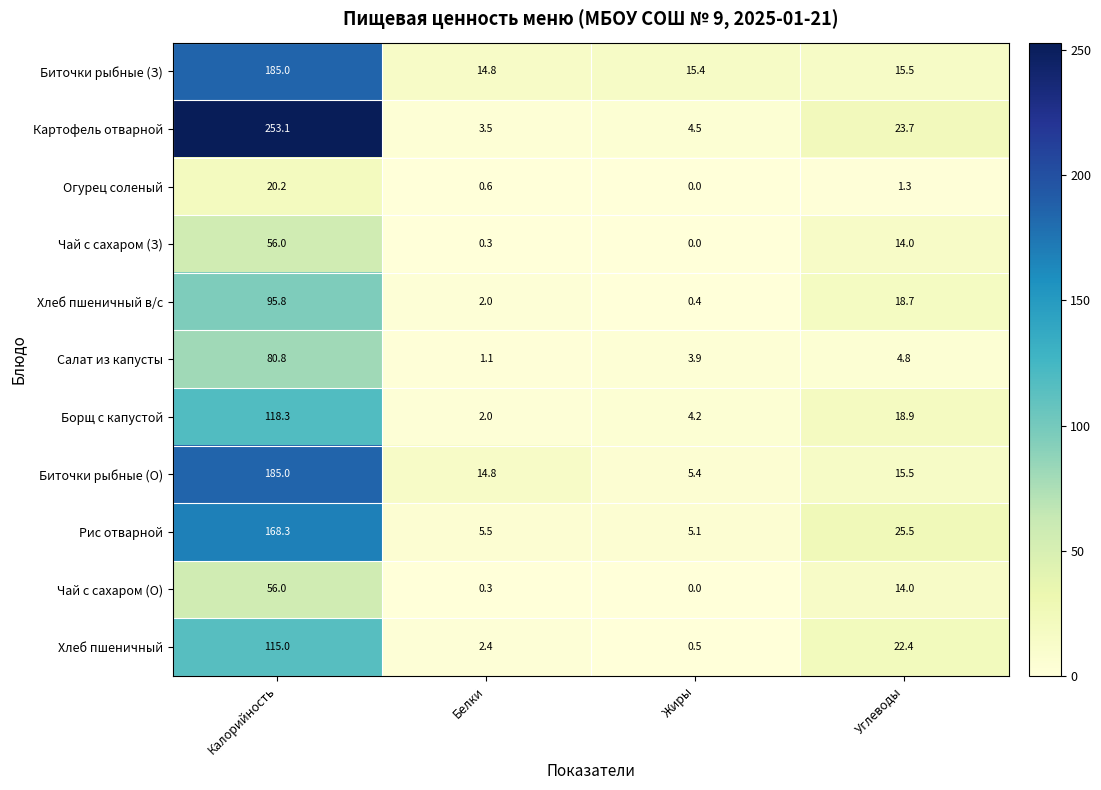

List the labels in order of Картофель отварной value, smallest first.

Белки, Жиры, Углеводы, Калорийность